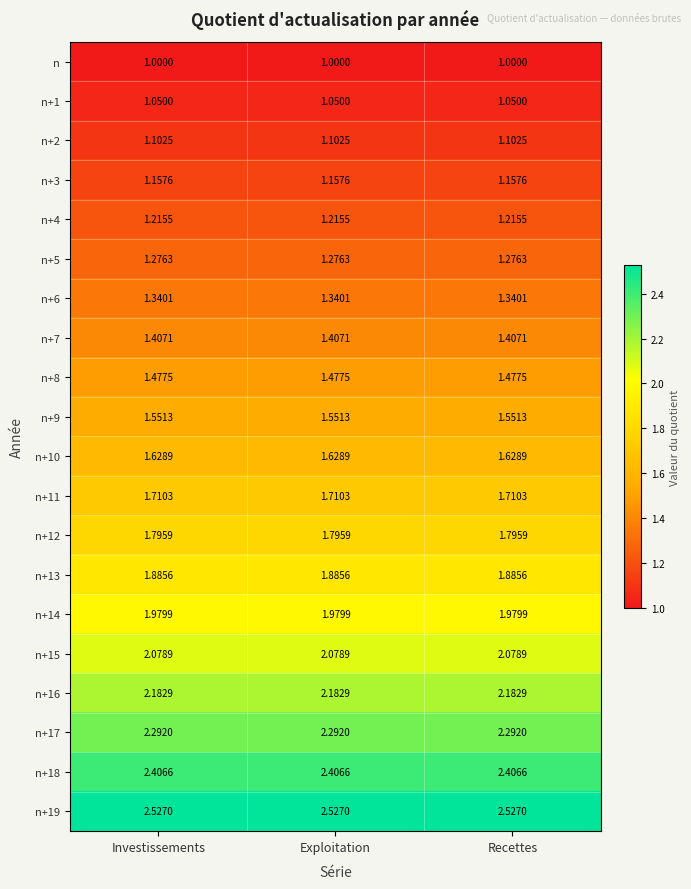

What is the total value across all series at Exploitation?

33.1